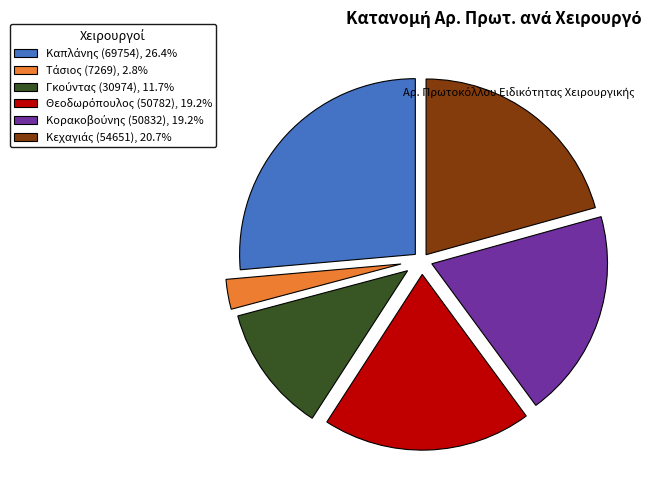

Is there a majority slice in this chart?

No